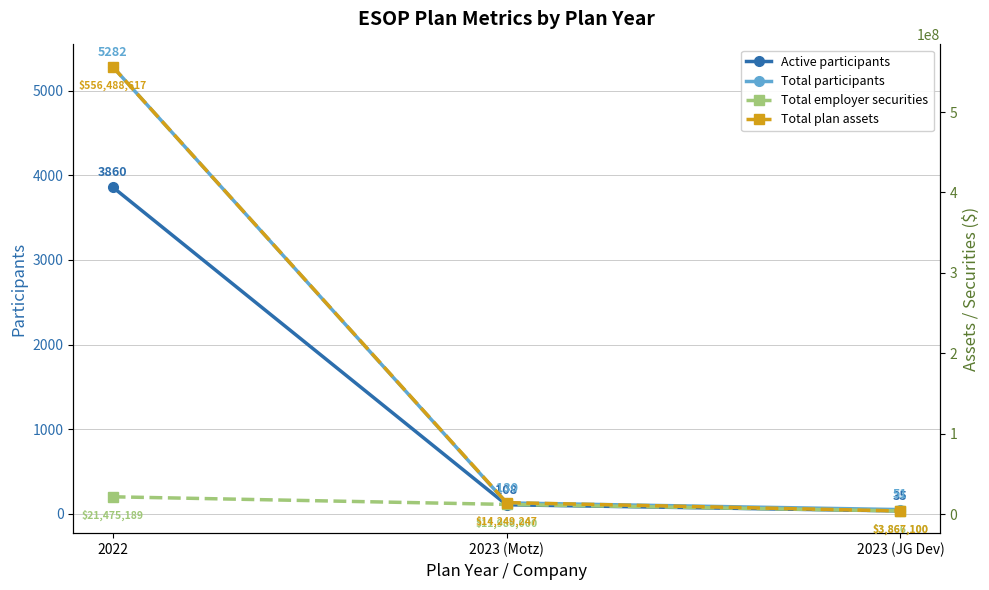

Between 2023 (JG Dev) and 2023 (Motz), which is larger?

2023 (Motz)